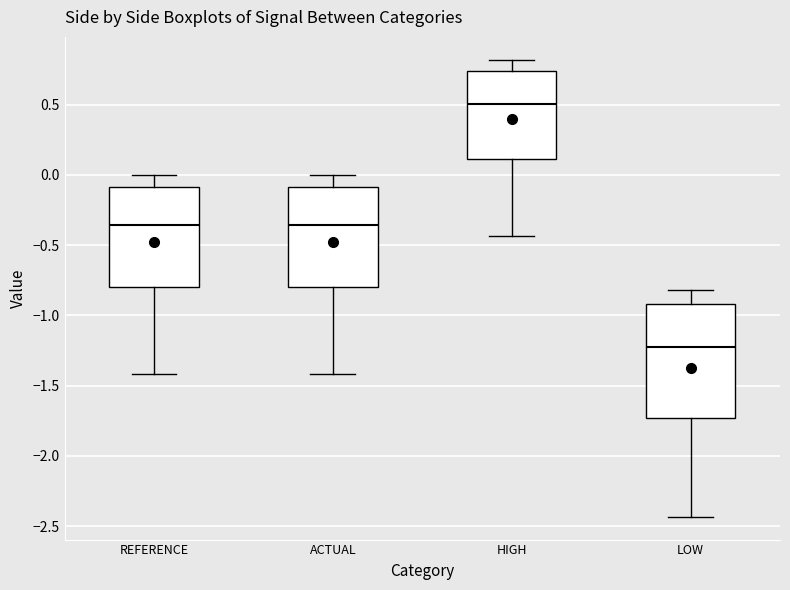

Reading left to right, transcribe this box plot: for each box, give where its median line is, the range the box spans, and where its two whiskers end, as read against the y-axis. The values are not printed on the chart, so give them approximately, as read against the axis.

REFERENCE: median -0.35, box -0.80 to -0.10, whiskers -1.40 to 0.00
ACTUAL: median -0.35, box -0.80 to -0.10, whiskers -1.40 to 0.00
HIGH: median 0.50, box 0.10 to 0.75, whiskers -0.45 to 0.80
LOW: median -1.25, box -1.75 to -0.90, whiskers -2.45 to -0.80